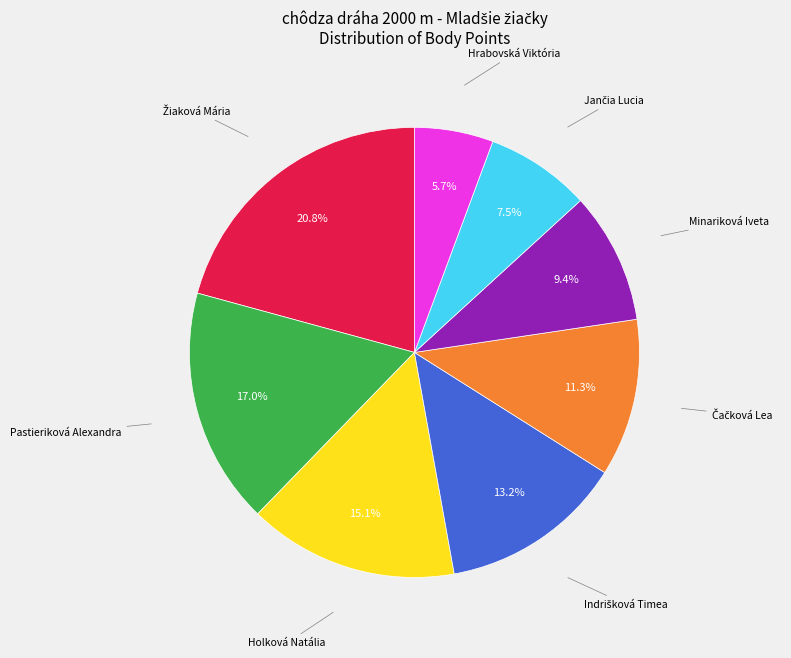

Is there any slice that represents more than half of the pie?

No